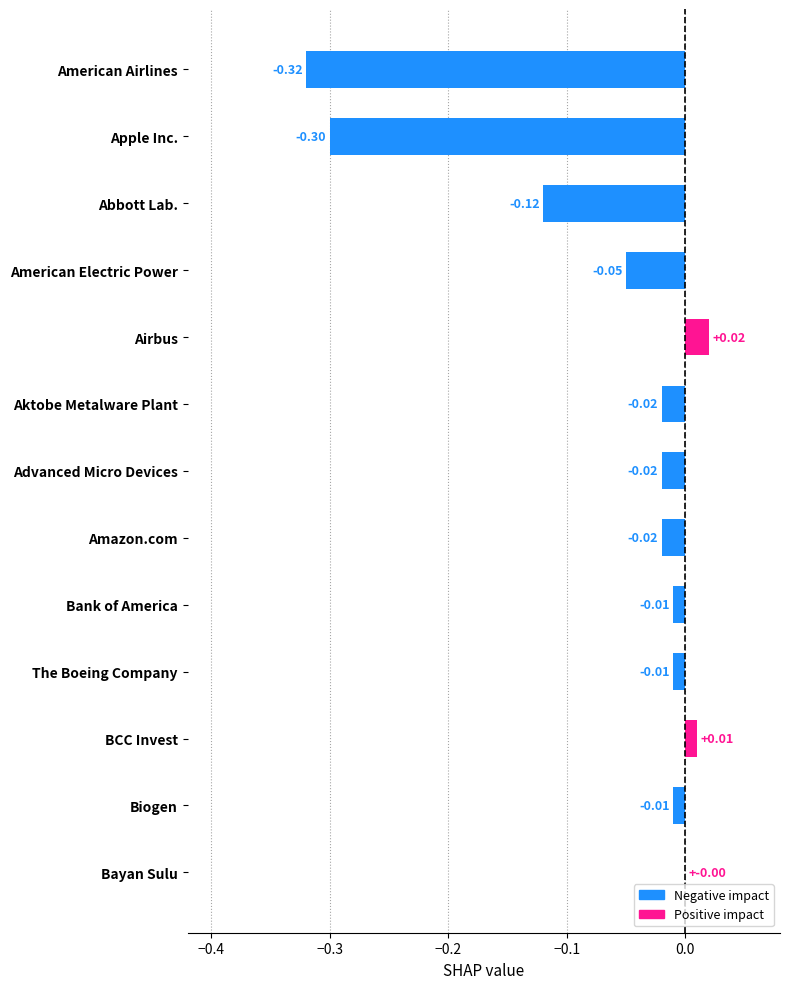

How many distinct data groups are displayed?

1